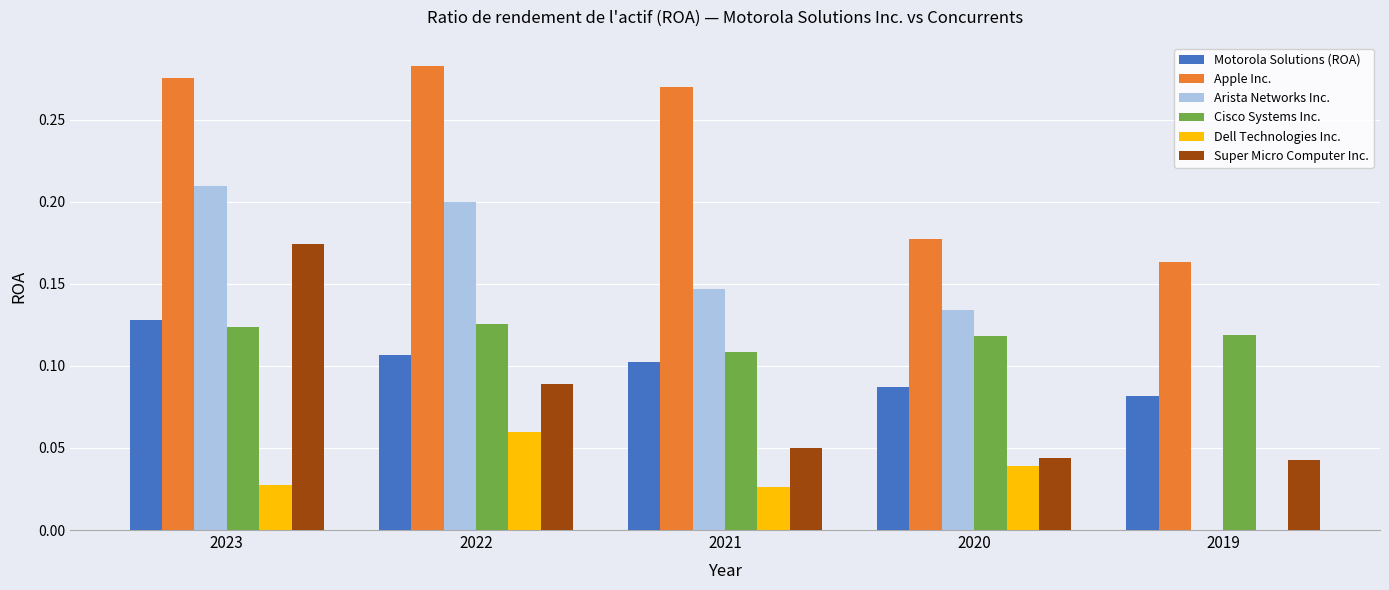

Is the value of Super Micro Computer Inc. at 2020 greater than the value of Dell Technologies Inc. at 2023?

Yes